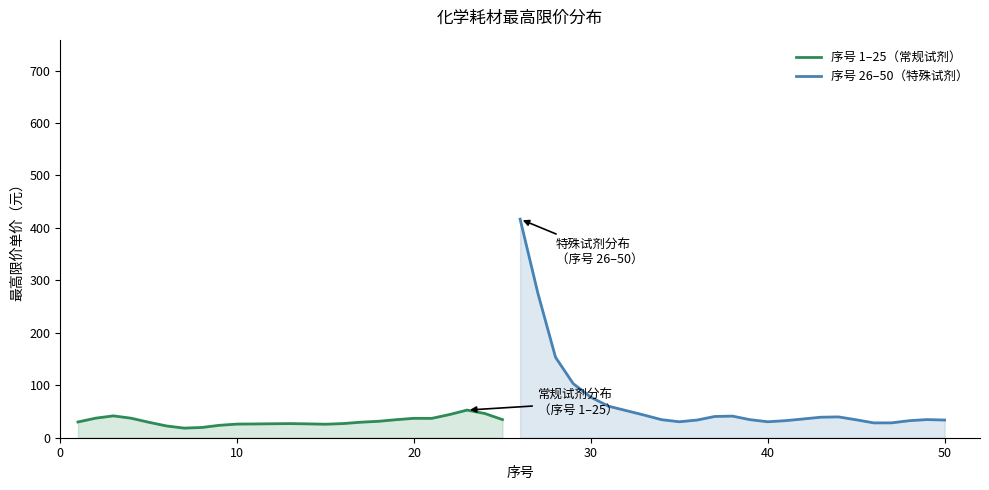

Reading right to left, what are all the values shown in this chart?

序号 1–25（常规试剂）: 34.6	46.2	52.7	44.1	36.9	37.0	34.4	31.3	29.6	27.0	25.7	26.4	26.9	26.6	26.2	26.0	23.7	19.5	18.3	22.5	29.5	37.2	41.7	37.3	30.0
序号 26–50（特殊试剂）: 33.7	34.6	32.5	28.4	28.3	34.2	39.7	39.1	35.8	32.5	30.4	34.4	41.2	40.5	33.7	30.4	34.4	43.3	51.7	60.1	77.1	103.2	153.4	275.9	416.8